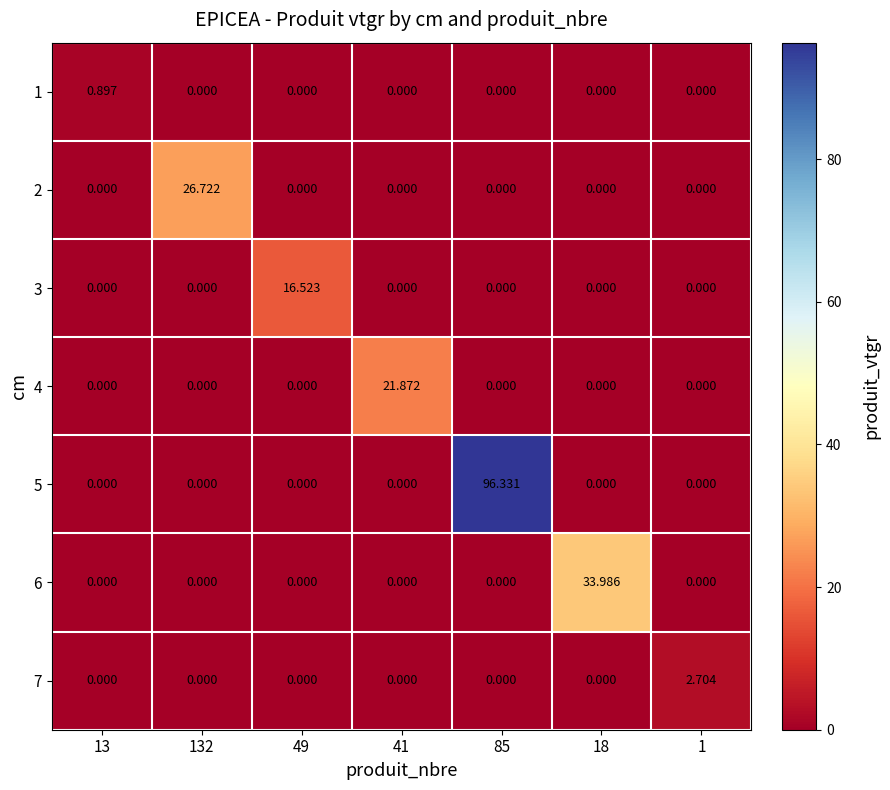

What is the difference between the highest and lowest values at 1?

2.7